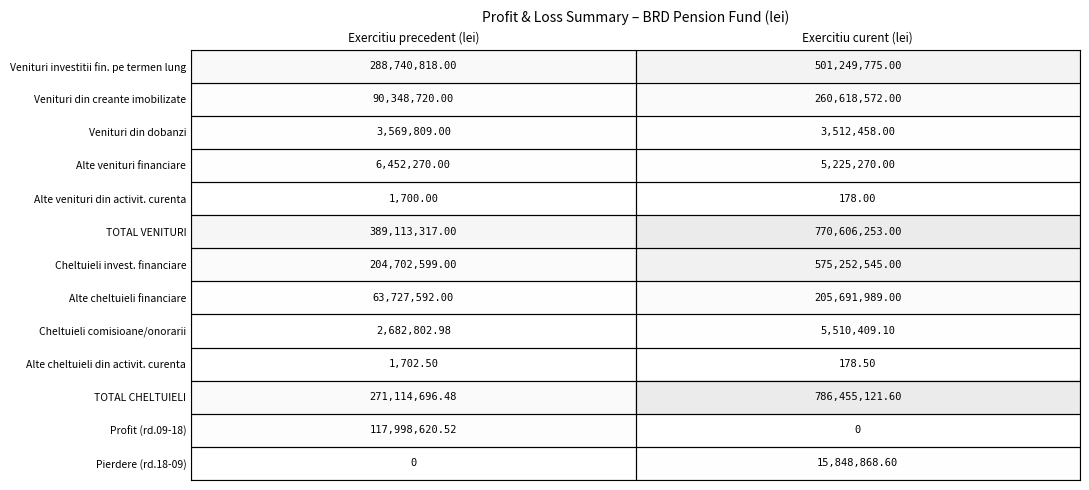

Which category has the highest value across all series?

Exercitiu curent (lei)